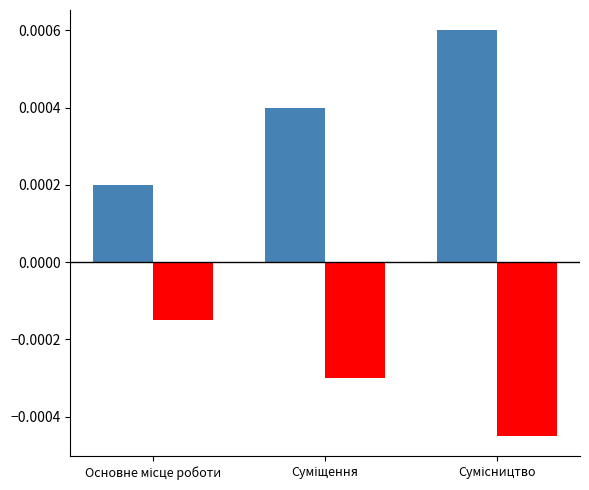

How many groups of bars are there?

3